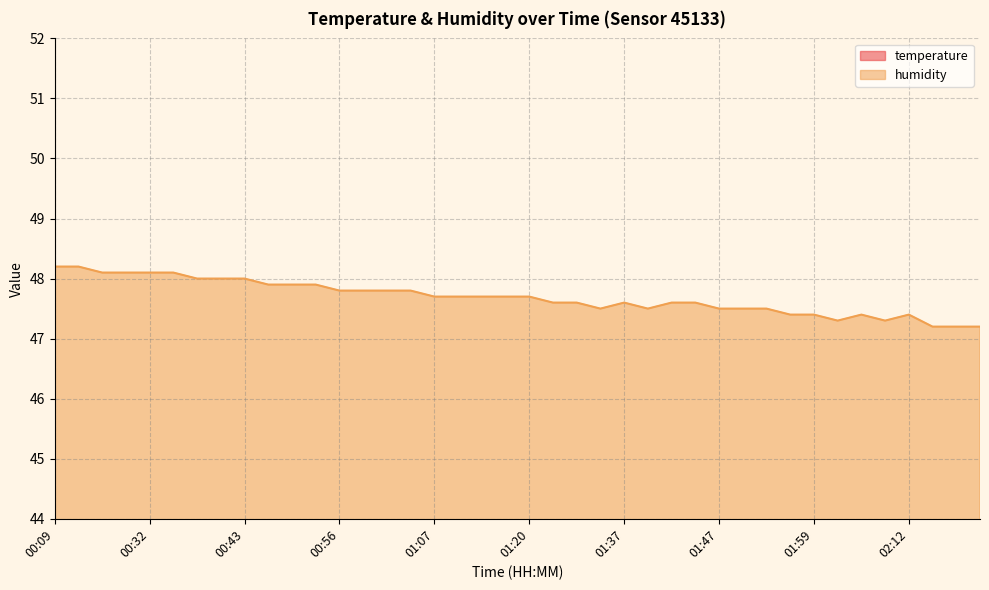

Is it true that humidity equals 32.7 at 01:37?

False